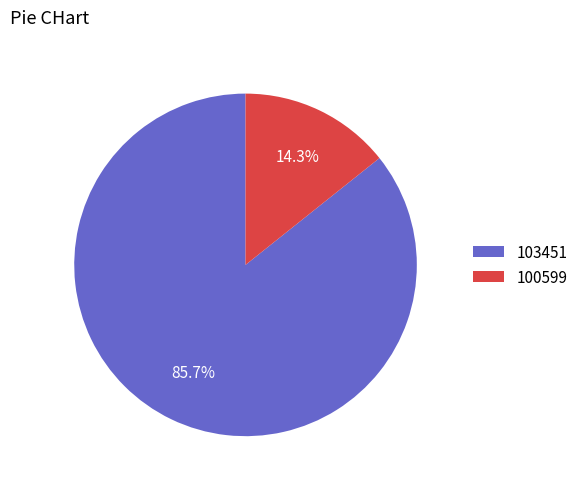

Which category has the smallest portion of the pie?

100599